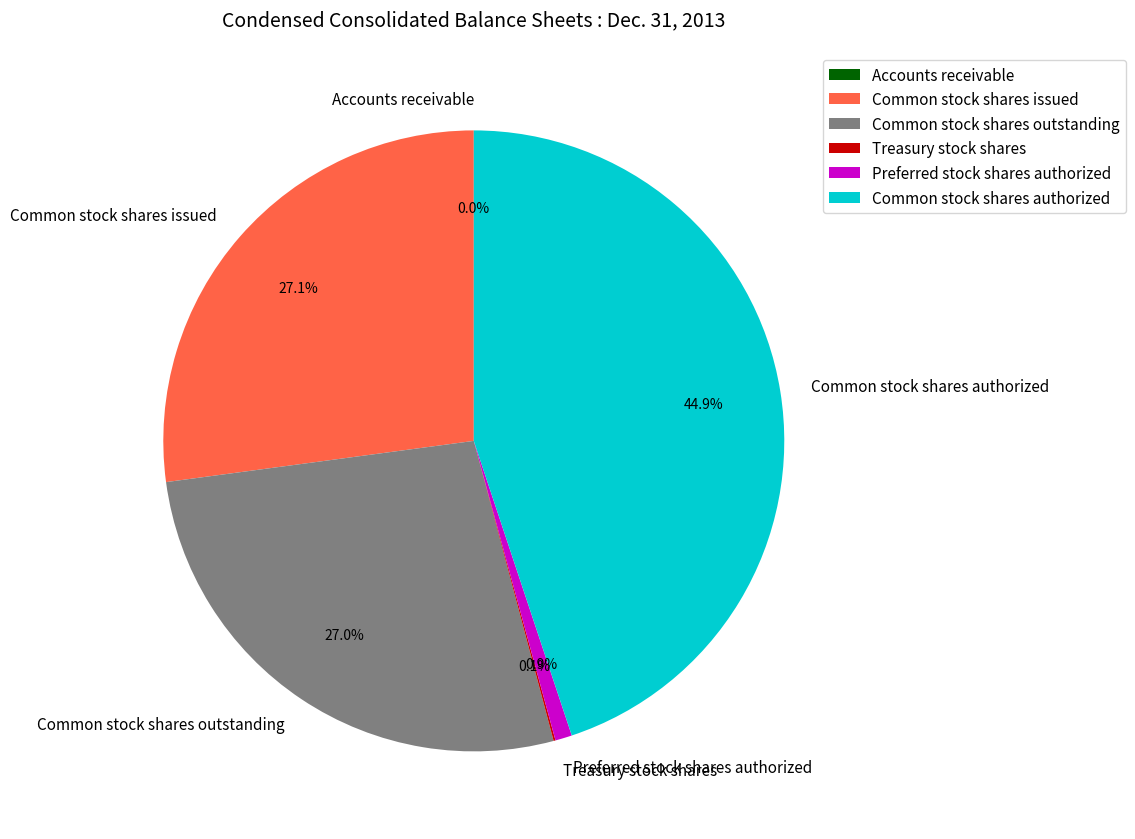

How much of the chart is everything except Common stock shares authorized?

55.1%